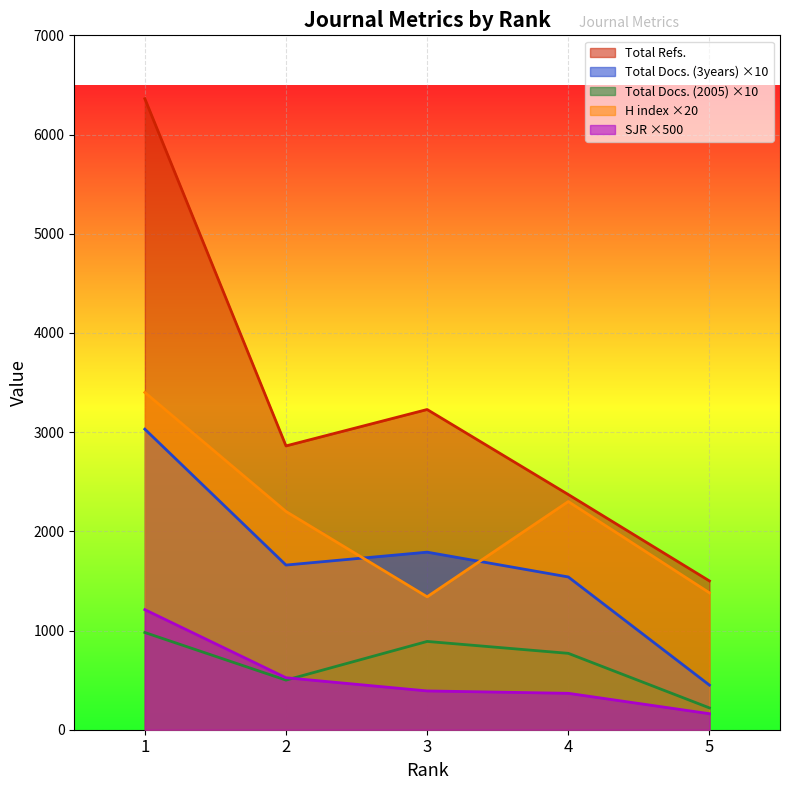

What is the average value of the Total Docs. (3years) series?

1694.0